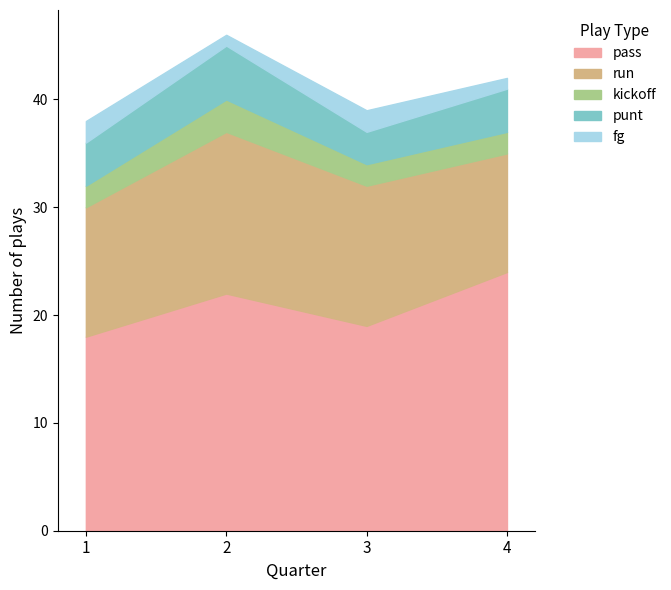

What is the maximum value for punt?

5